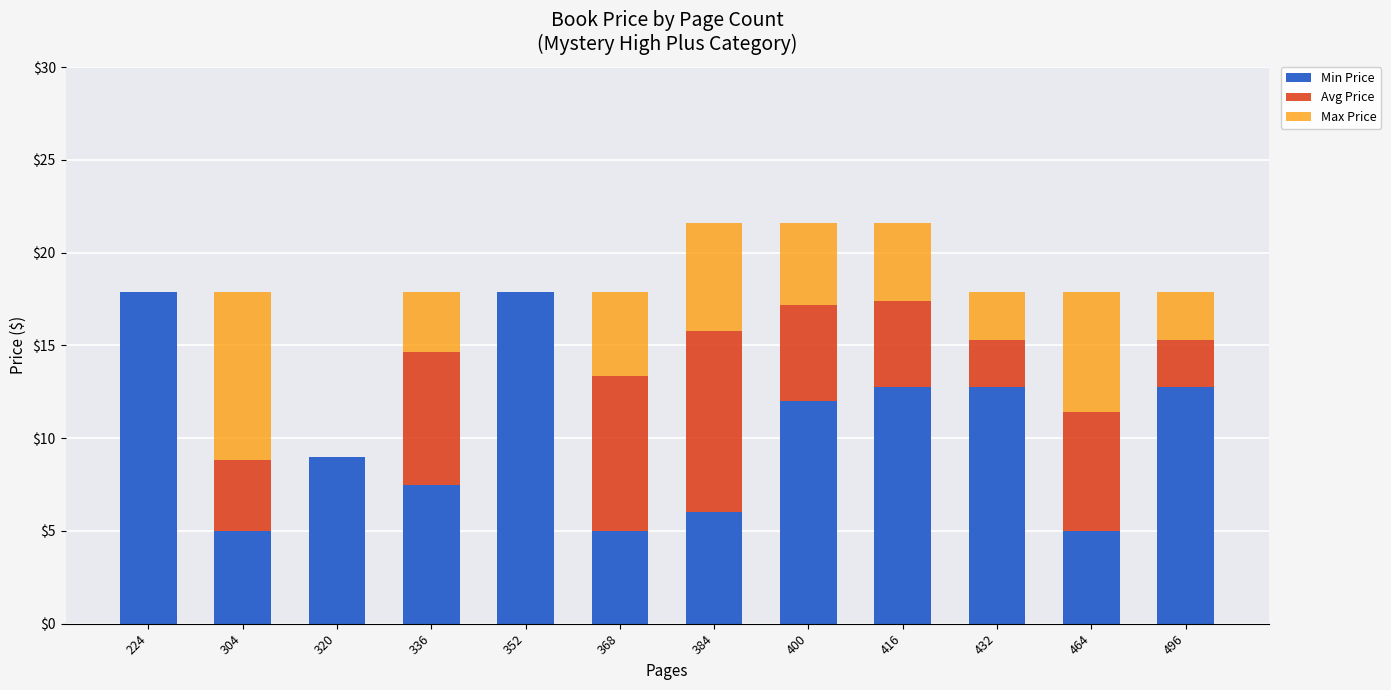

Is it true that Min Price equals 17.9 at 224?

True